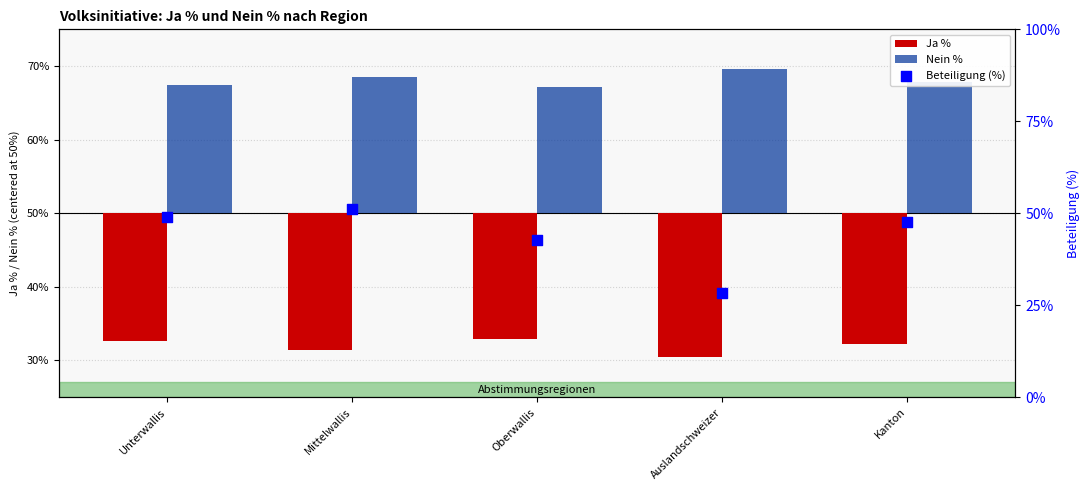

Which series has the largest total across all categories?

Beteiligung (%)